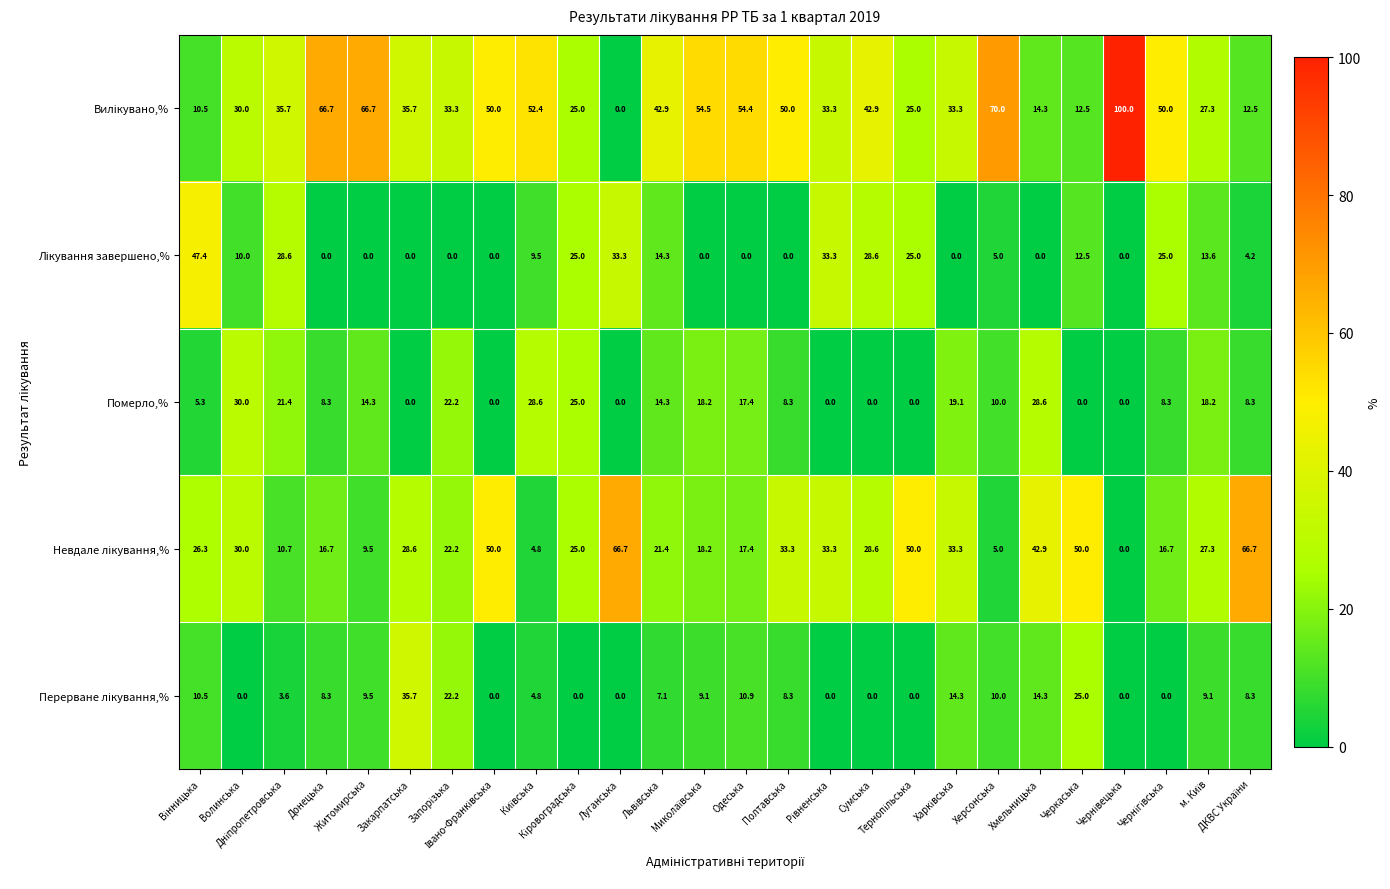

At how many categories does at least one series exceed 4?

26